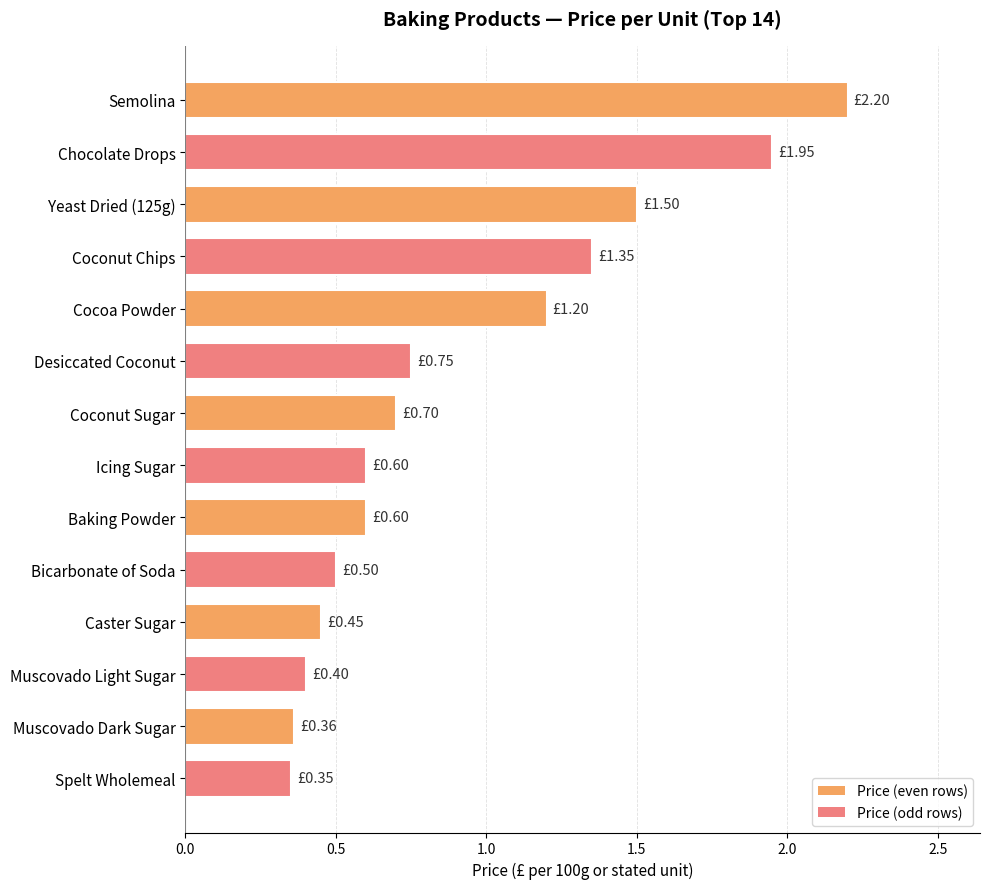

Which category has the highest value across all series?

Semolina